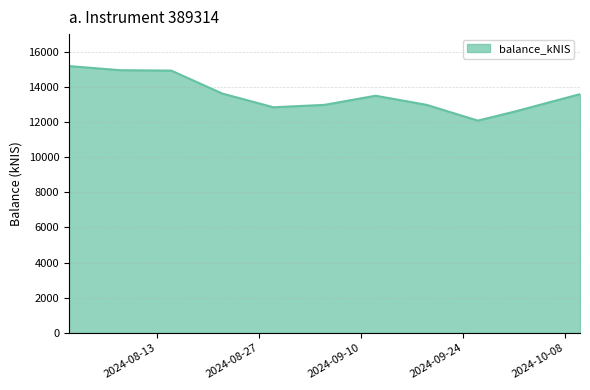

What is the minimum value shown in the chart?

12078.3